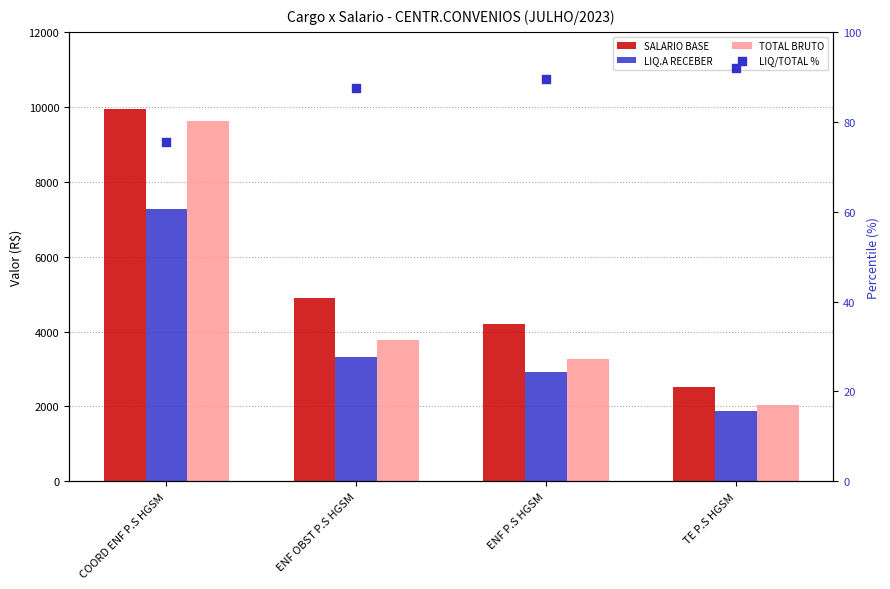

Which series contains the highest Y value?

SALARIO BASE